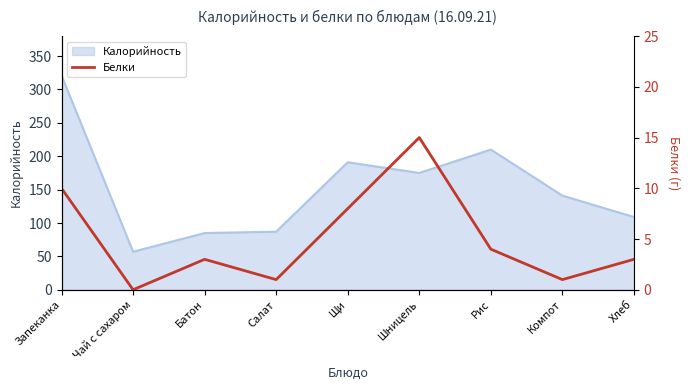

True or false: Калорийность has a value of 210 at Рис.

True